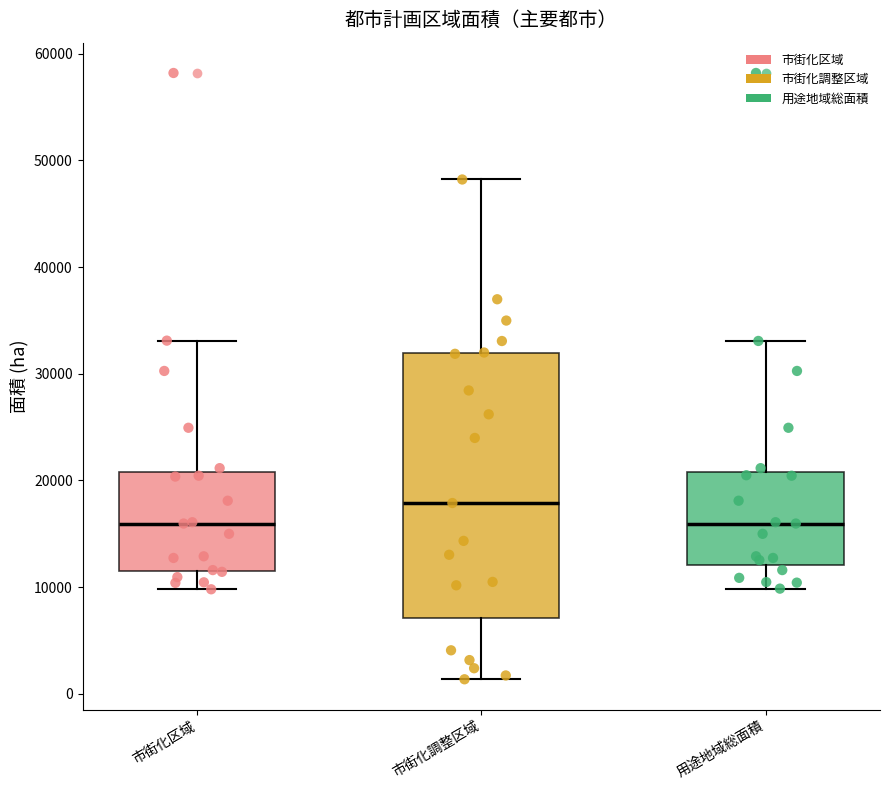

Reading left to right, read every box against the y-axis: the position of its median line, the range the box covers, and the ends of its whiskers. The values are not printed on the chart, so give them approximately, as read against the axis.

市街化区域: median 16000, box 12000 to 21000, whiskers 10000 to 33000
市街化調整区域: median 18000, box 7000 to 32000, whiskers 1000 to 48000
用途地域総面積: median 16000, box 12000 to 21000, whiskers 10000 to 33000